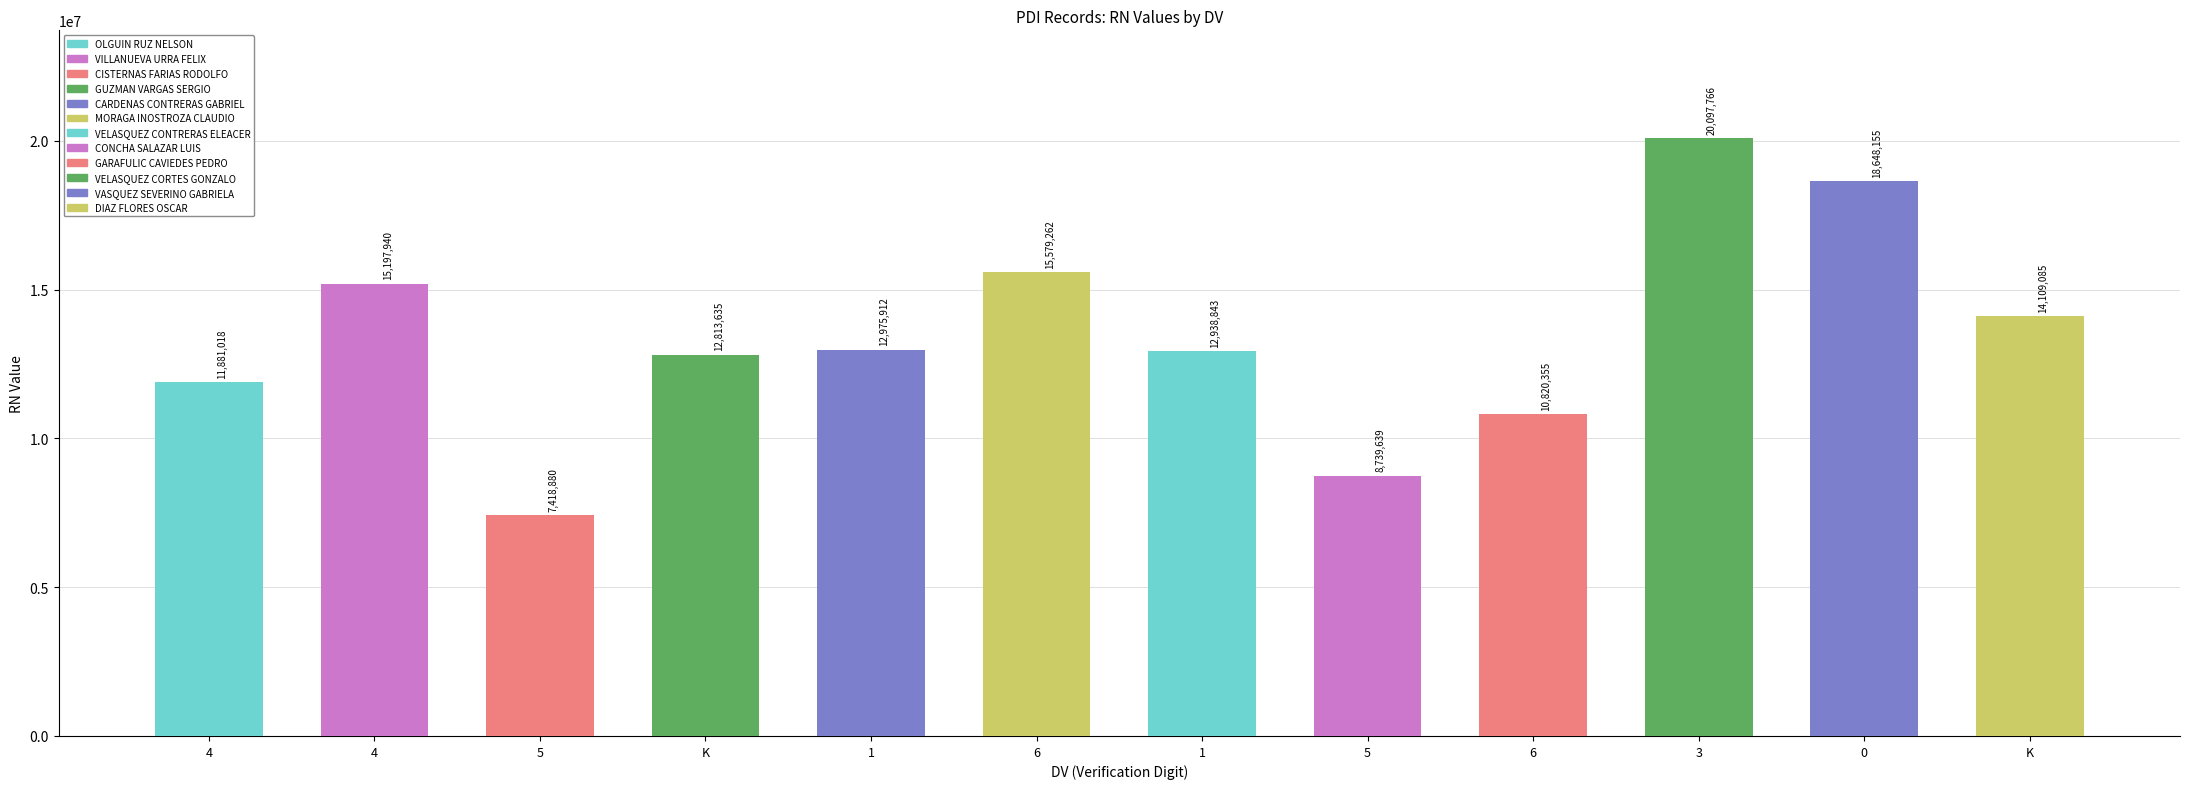

Reading left to right, what are all the values shown in this chart?

11881018	15197940	7418880	12813635	12975912	15579262	12938843	8739639	10820355	20097766	18648155	14109085